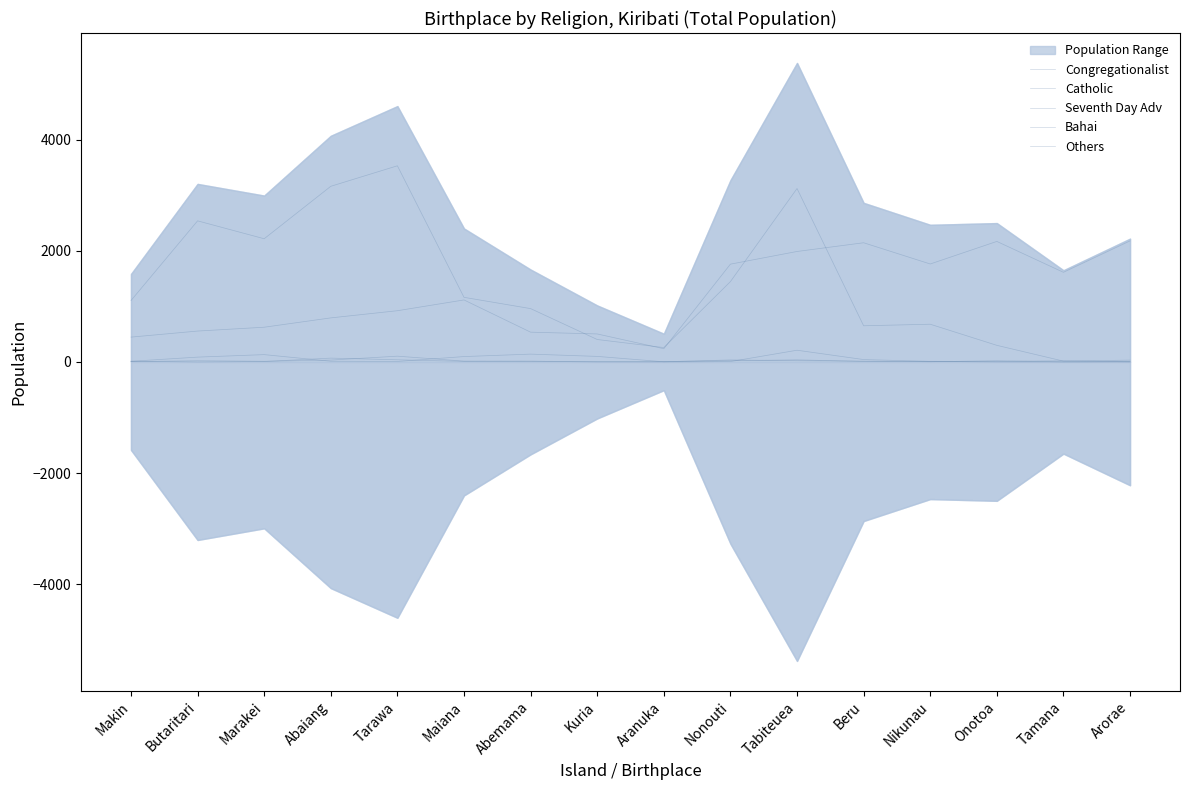

What is the sum of the Bahai values at Arorae and Abemama?

15